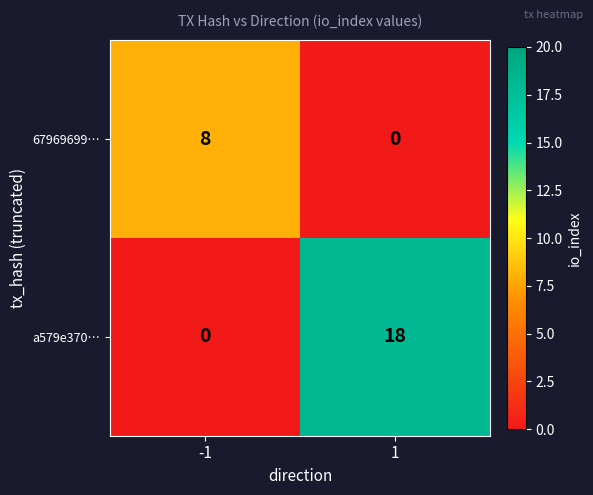

What is the sum of all a579e370… values?

18